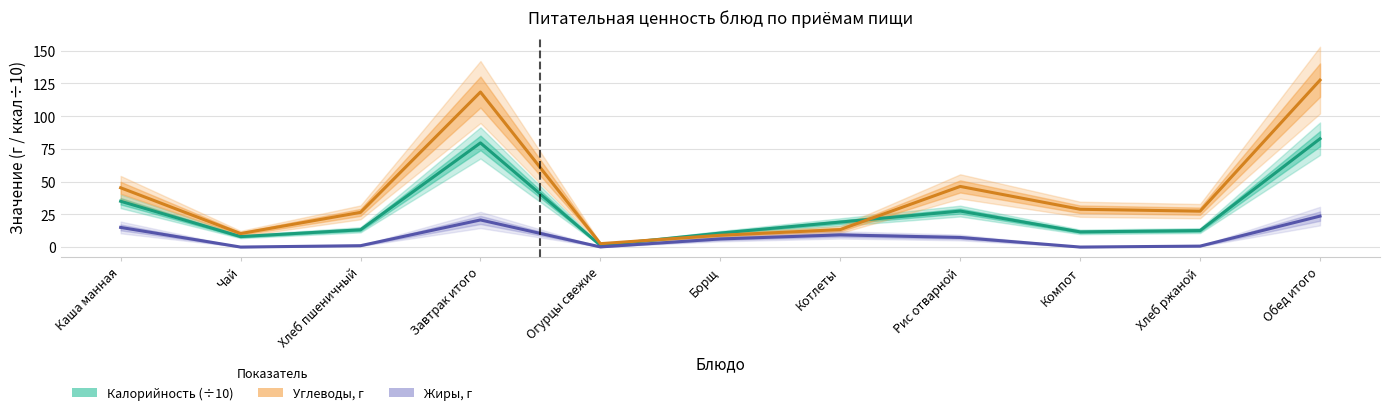

Does the chart have visible grid lines?

Yes